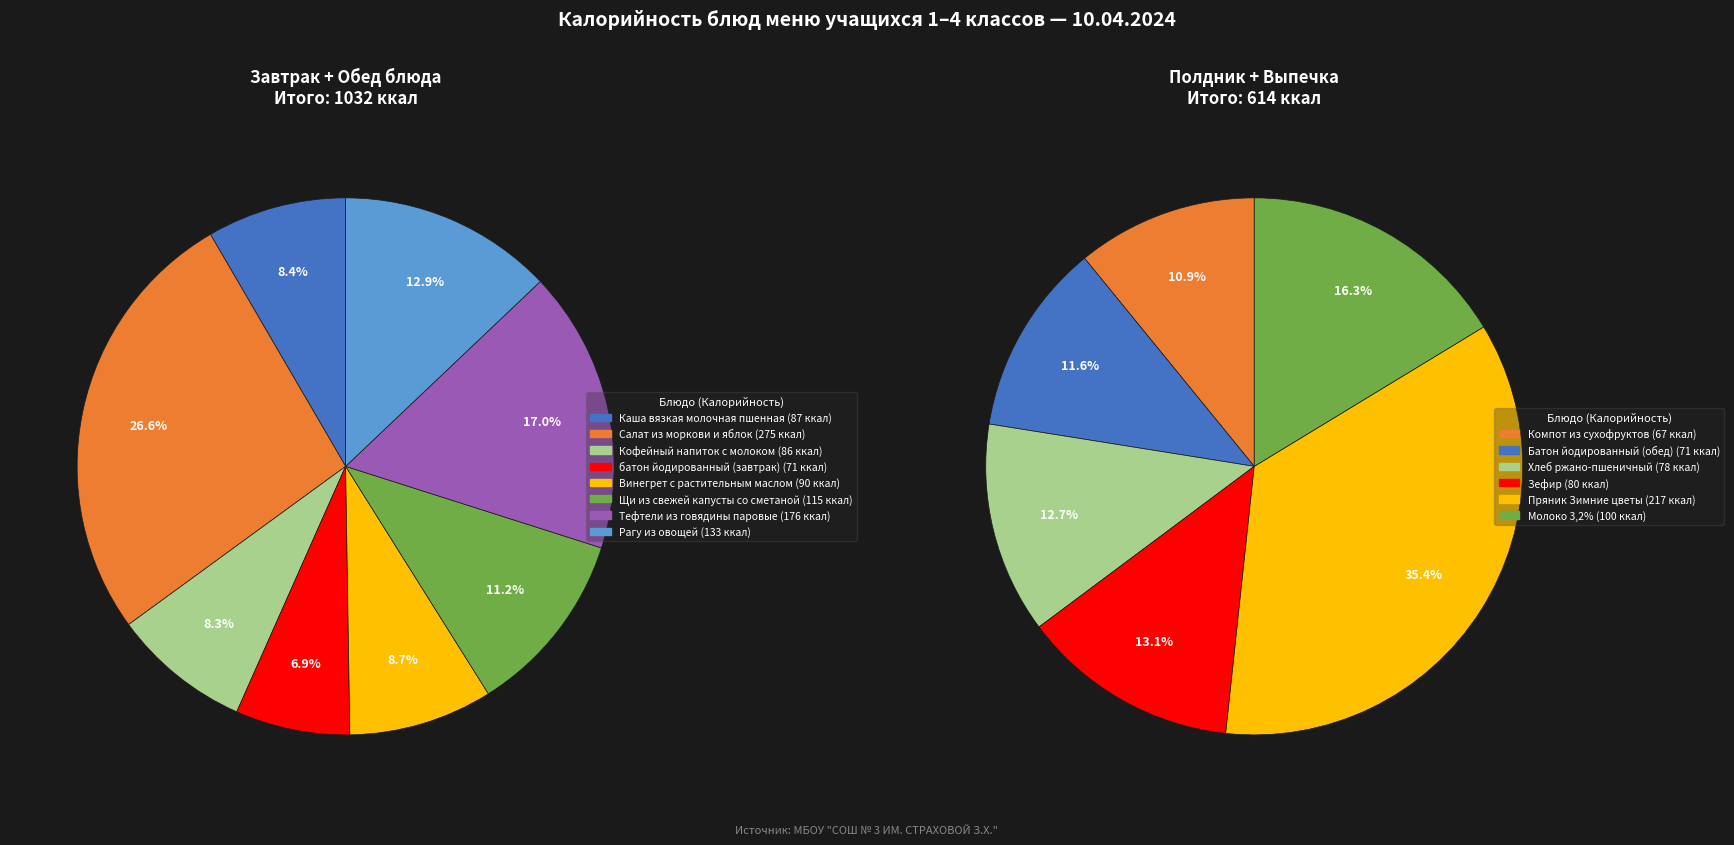

Which category has the smallest portion of the pie?

Компот из сухофруктов